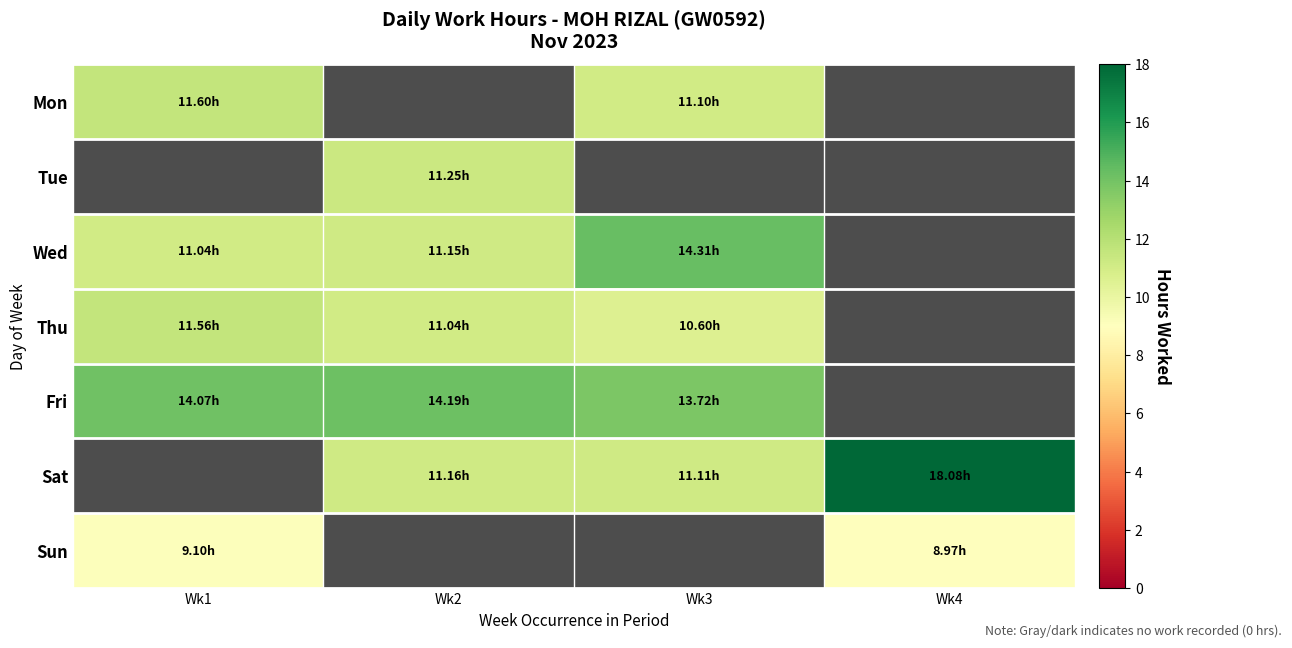

Is the value of Thu at Wk1 greater than the value of Sun at Wk4?

Yes